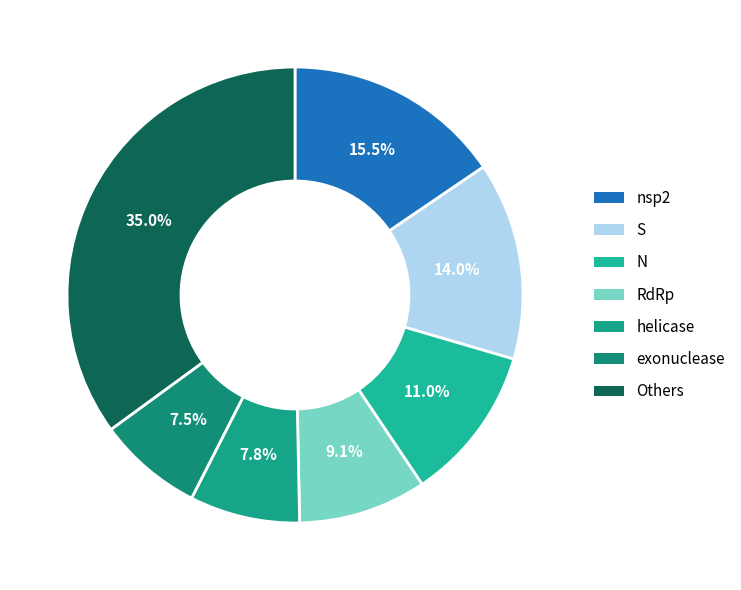

How many segments does this pie chart have?

7